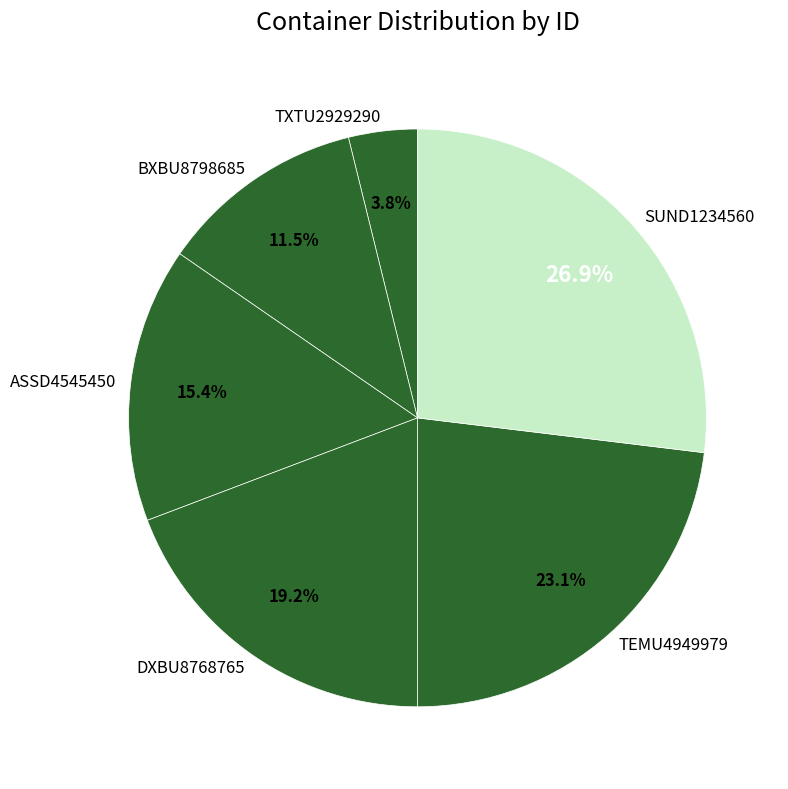

How much of the chart is everything except SUND1234560?

73.1%